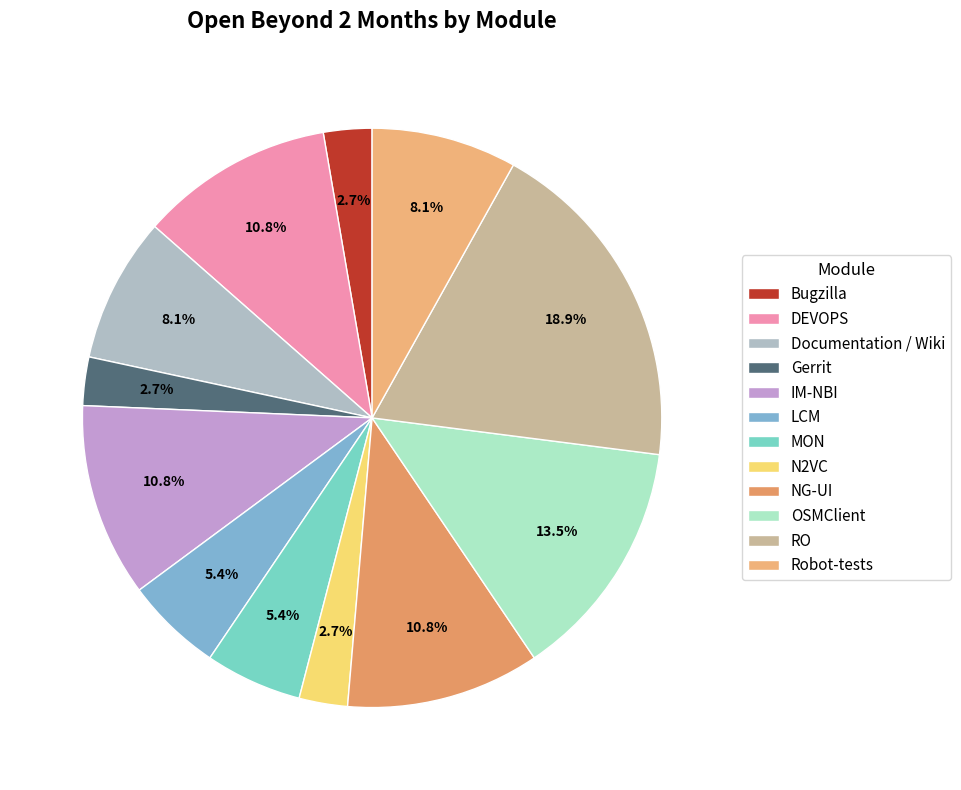

Rank the categories by value from lowest to highest.

Bugzilla, Gerrit, N2VC, LCM, MON, Documentation / Wiki, Robot-tests, DEVOPS, IM-NBI, NG-UI, OSMClient, RO